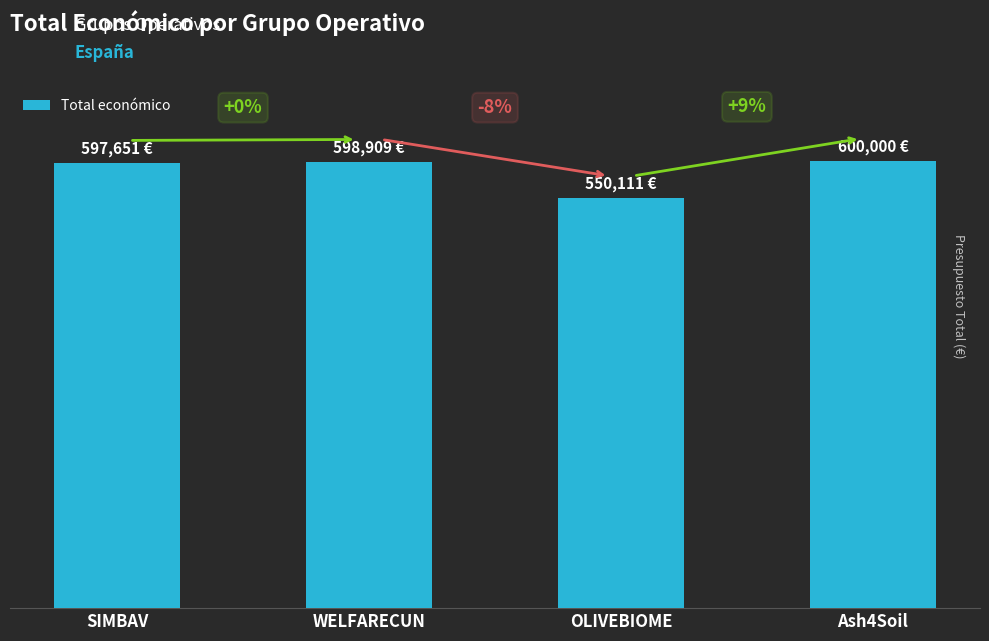

Rank the categories by value from highest to lowest.

Ash4Soil, WELFARECUN, SIMBAV, OLIVEBIOME